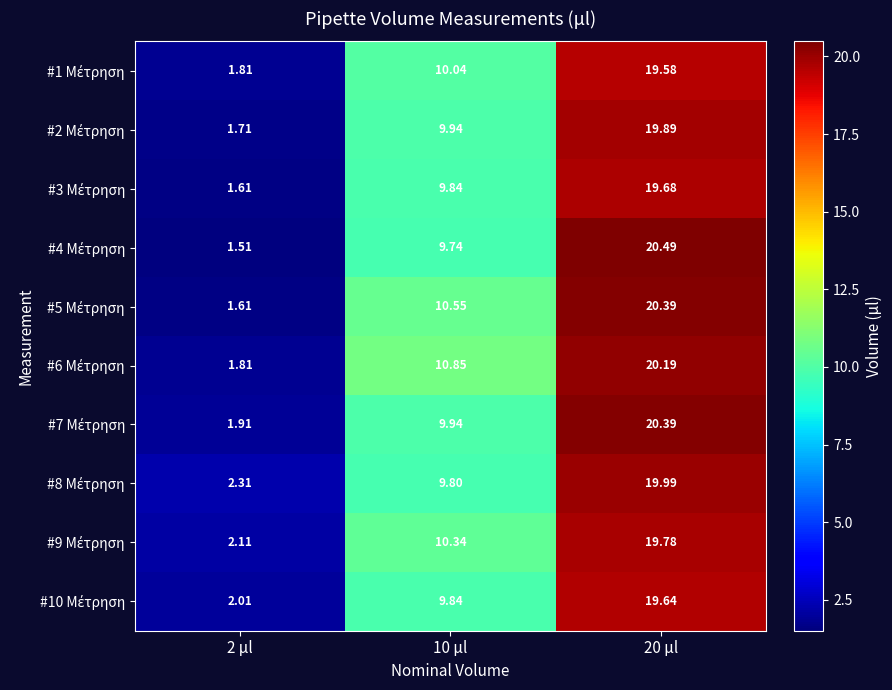

Which series has the largest total across all categories?

#6 Μέτρηση